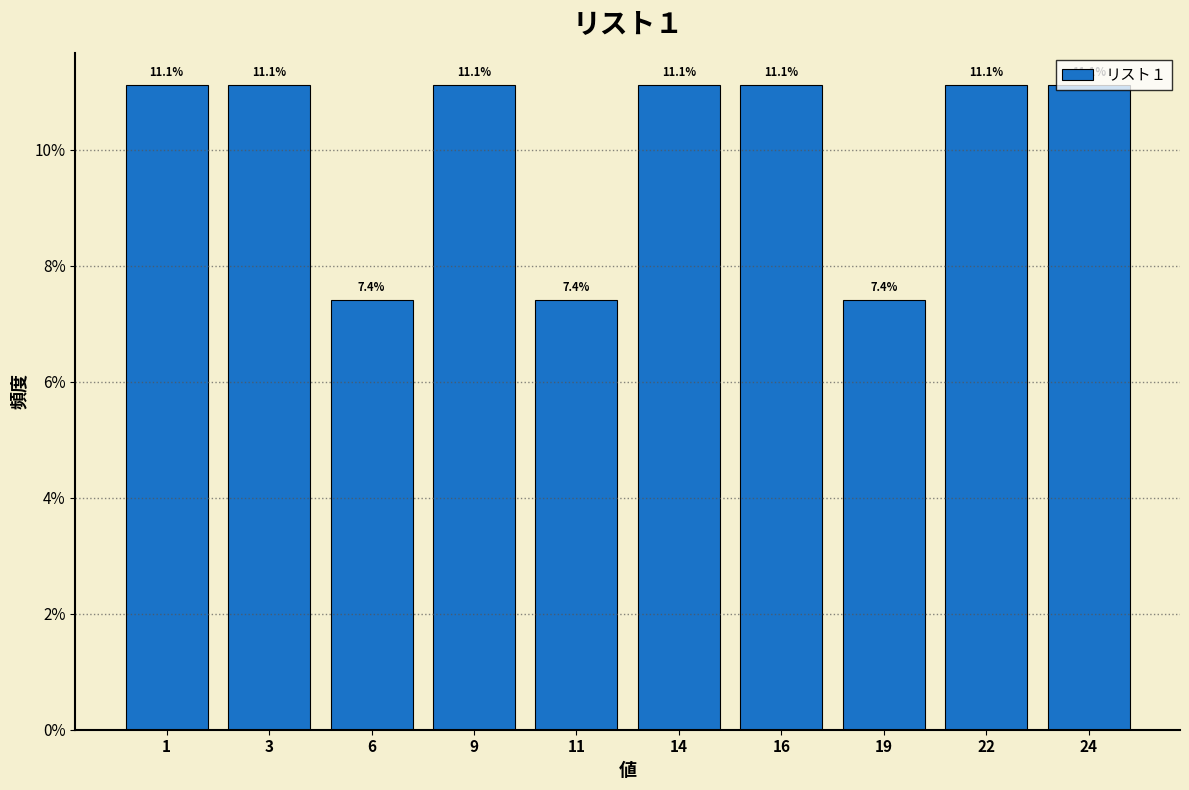

Approximately how many times larger is the value at 11 compared to 3?

0.7